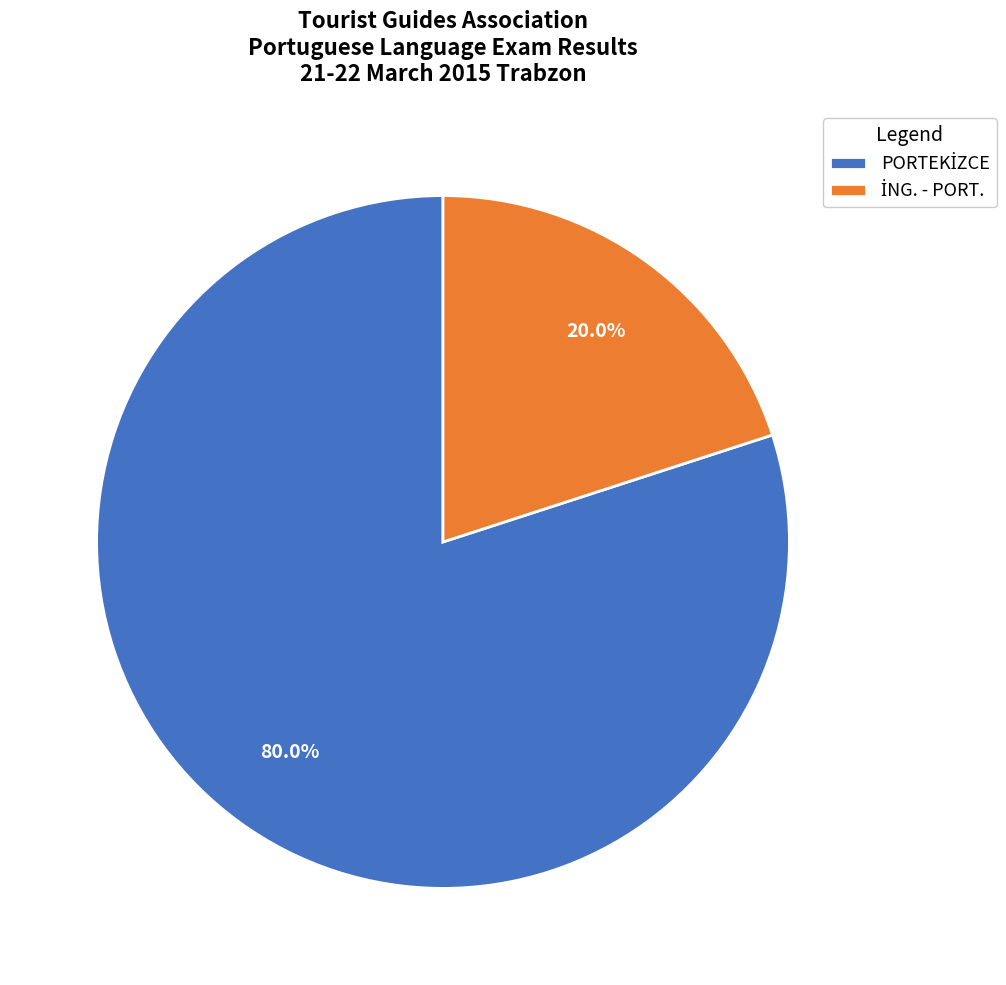

Is there any slice that represents more than half of the pie?

Yes